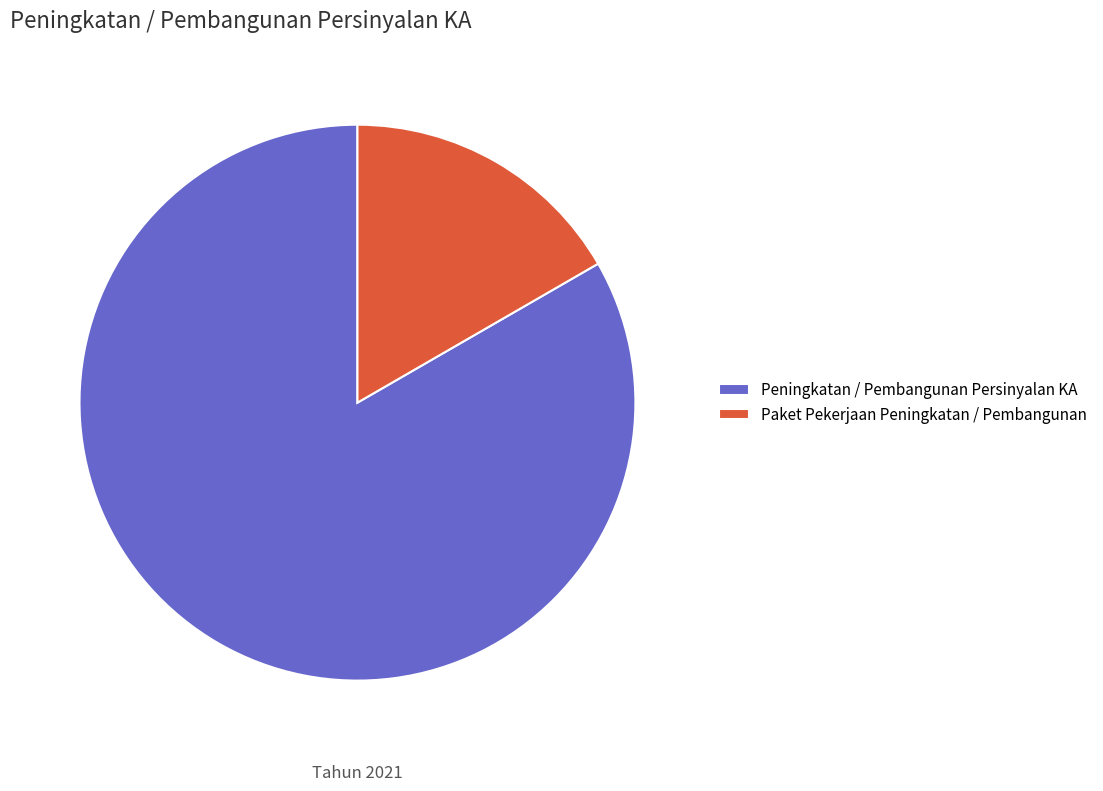

What is the ratio of the value at Peningkatan / Pembangunan Persinyalan KA to the value at Paket Pekerjaan Peningkatan / Pembangunan?

5.0